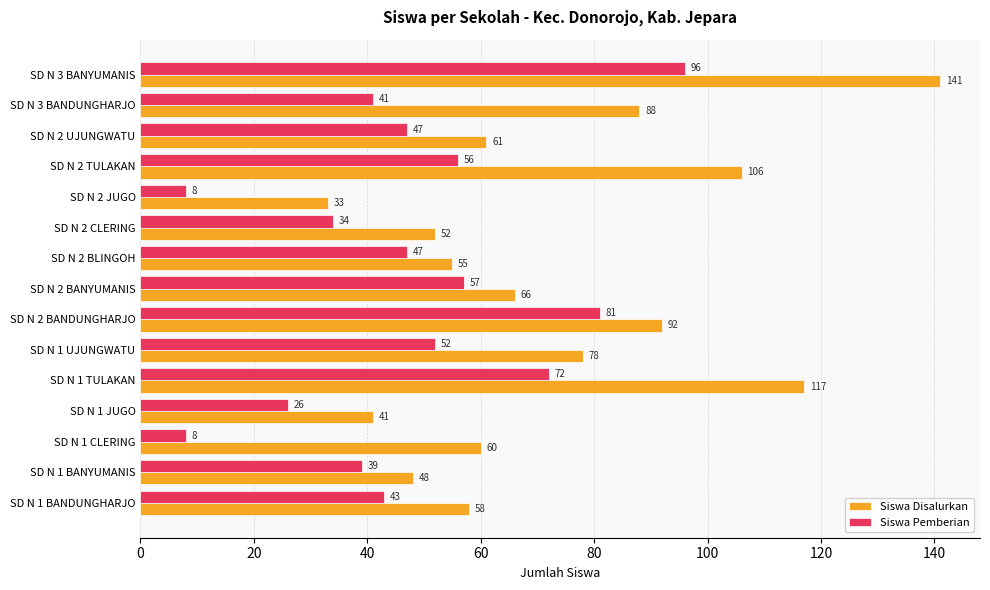

List the series in order of their overall mean, lowest first.

Siswa Pemberian, Siswa Disalurkan